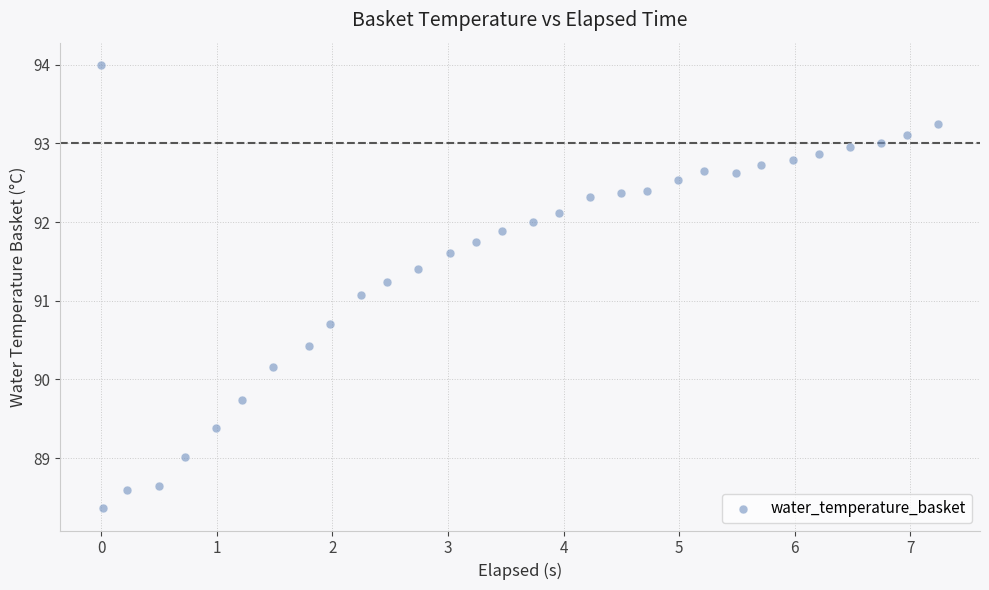

What Y value in the scatter plot is closest to 91?

91.1